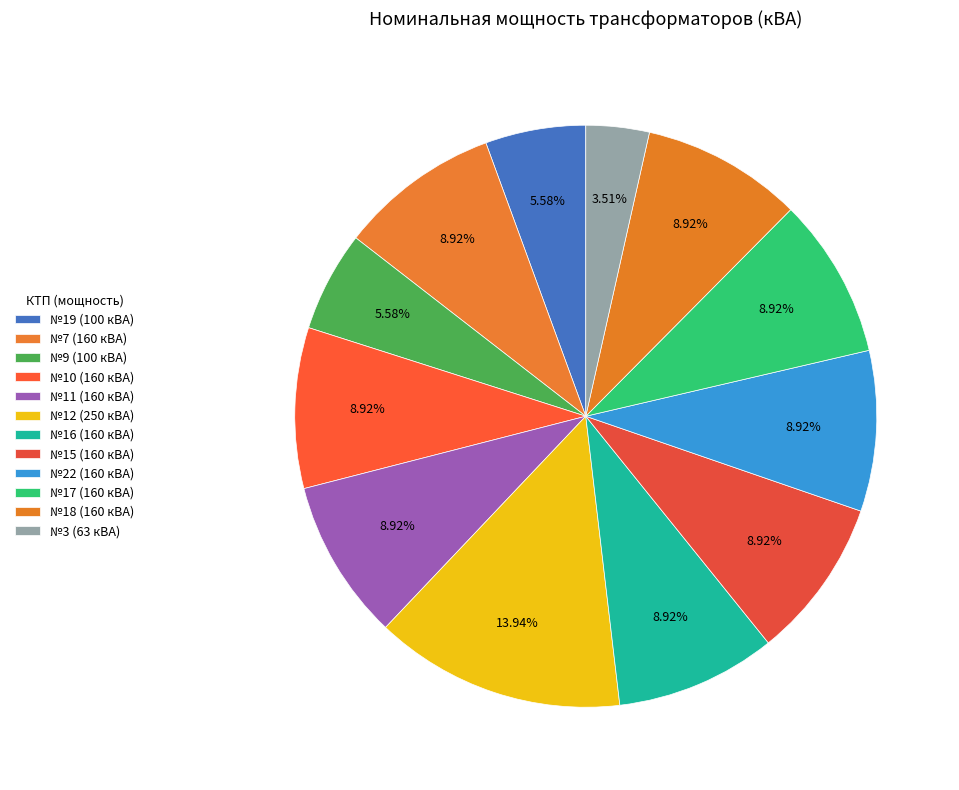

Rank the categories by value from lowest to highest.

№3 (63 кВА), №19 (100 кВА), №9 (100 кВА), №7 (160 кВА), №10 (160 кВА), №11 (160 кВА), №16 (160 кВА), №15 (160 кВА), №22 (160 кВА), №17 (160 кВА), №18 (160 кВА), №12 (250 кВА)